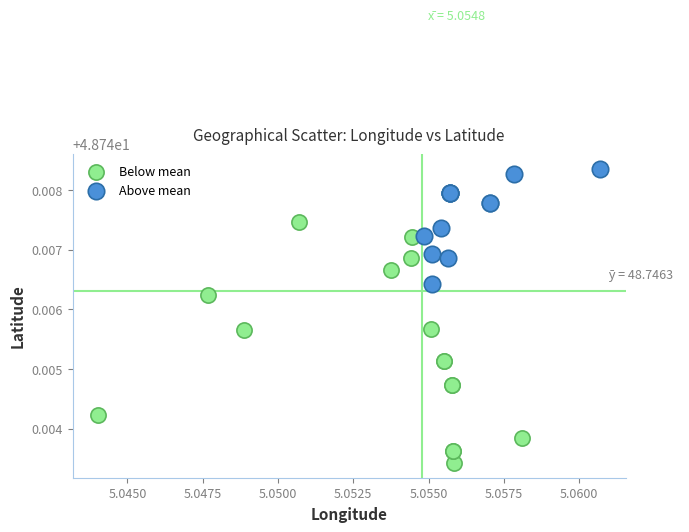

What are all the series names shown in the legend?

Below mean, Above mean